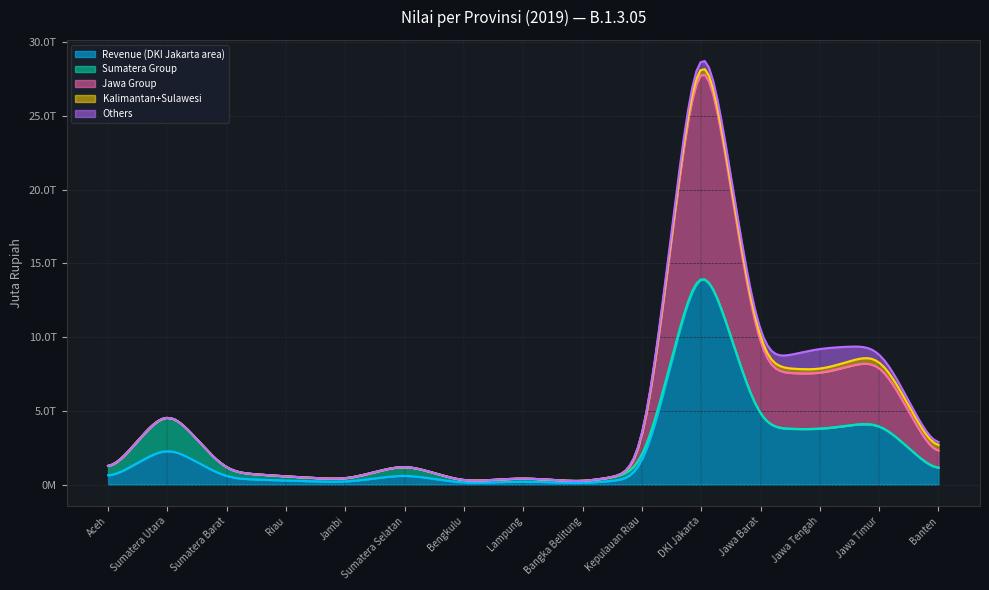

What is the label of the 2nd point from the left?

Sumatera Utara